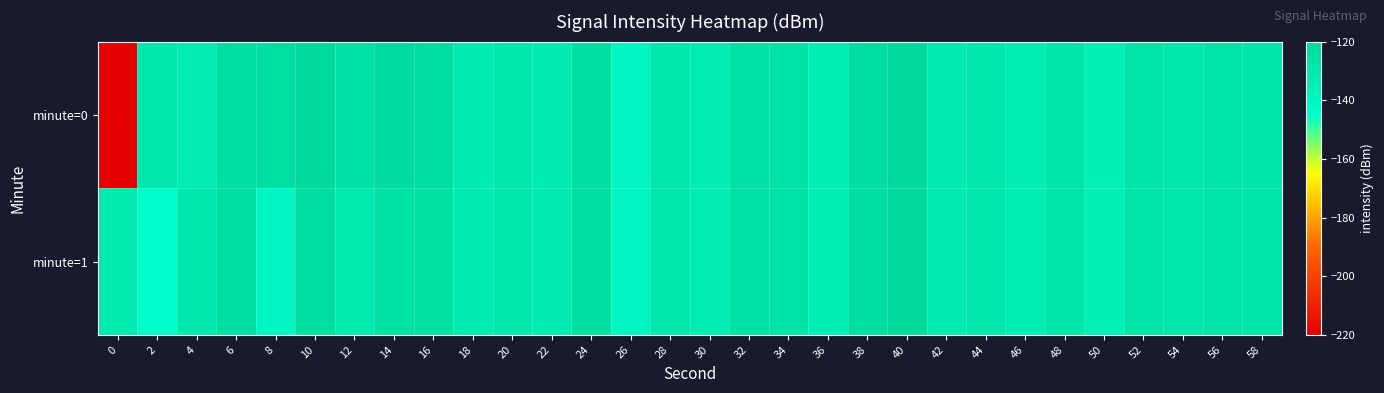

Reading left to right, transcribe all the data shown in this chart.

minute=0: 0=-219.5	2=-130.4	4=-133.1	6=-124.6	8=-125.0	10=-121.5	12=-126.3	14=-122.6	16=-124.4	18=-132.5	20=-130.4	22=-132.8	24=-123.7	26=-139.3	28=-130.0	30=-133.2	32=-126.1	34=-127.1	36=-134.3	38=-124.1	40=-121.5	42=-131.8	44=-130.1	46=-134.7	48=-129.0	50=-135.3	52=-127.8	54=-129.0	56=-127.6	58=-128.9
minute=1: 0=-131.6	2=-143.6	4=-130.2	6=-124.6	8=-140.5	10=-123.7	12=-131.3	14=-125.7	16=-125.3	18=-132.7	20=-130.4	22=-132.8	24=-123.7	26=-139.3	28=-130.0	30=-133.2	32=-126.1	34=-127.1	36=-134.3	38=-124.1	40=-121.5	42=-131.8	44=-130.1	46=-134.7	48=-129.0	50=-135.3	52=-127.8	54=-129.0	56=-127.6	58=-128.9